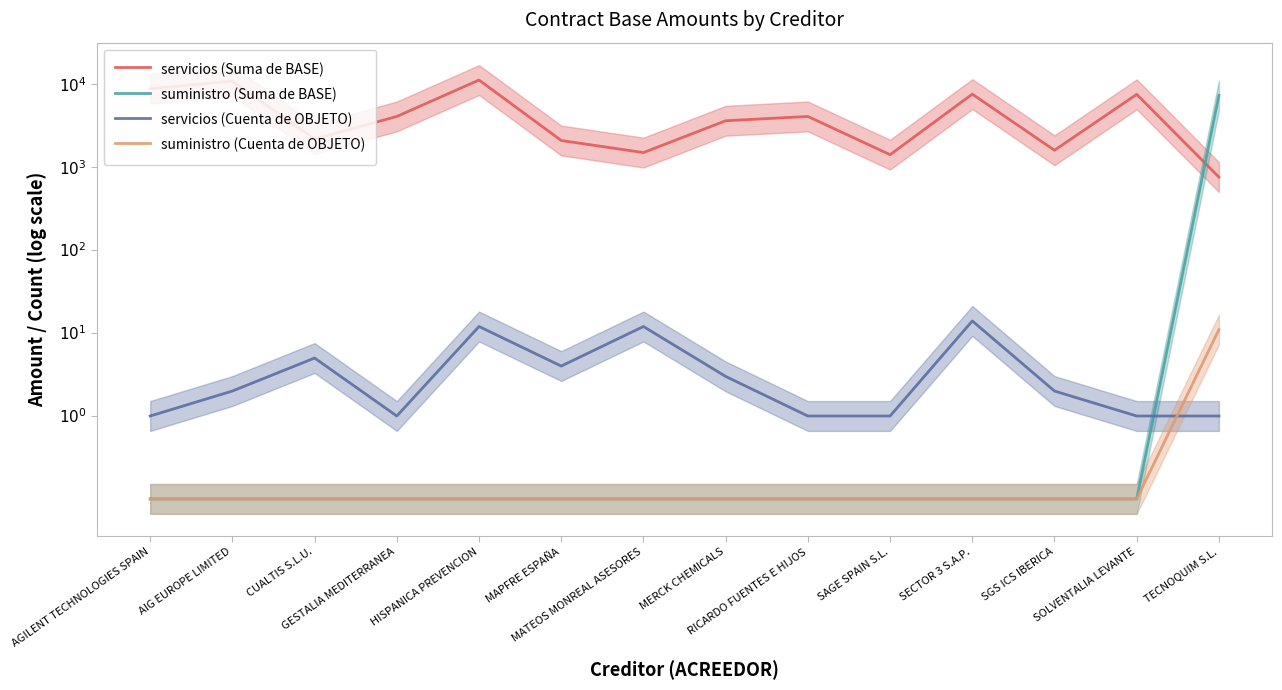

True or false: suministro (Suma de BASE) and servicios (Cuenta de OBJETO) cross at least once.

True